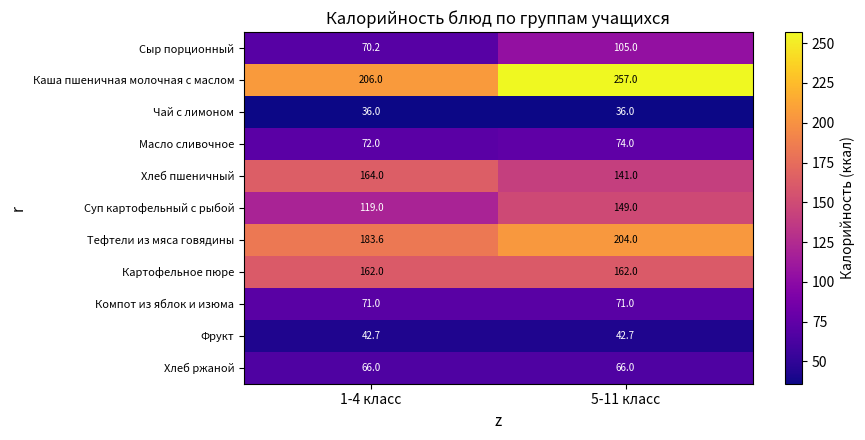

Reading left to right, transcribe all the data shown in this chart.

Сыр порционный: 70.2	105.0
Каша пшеничная молочная с маслом: 206.0	257.0
Чай с лимоном: 36.0	36.0
Масло сливочное: 72.0	74.0
Хлеб пшеничный: 164.0	141.0
Суп картофельный с рыбой: 119.0	149.0
Тефтели из мяса говядины: 183.6	204.0
Картофельное пюре: 162.0	162.0
Компот из яблок и изюма: 71.0	71.0
Фрукт: 42.7	42.7
Хлеб ржаной: 66.0	66.0